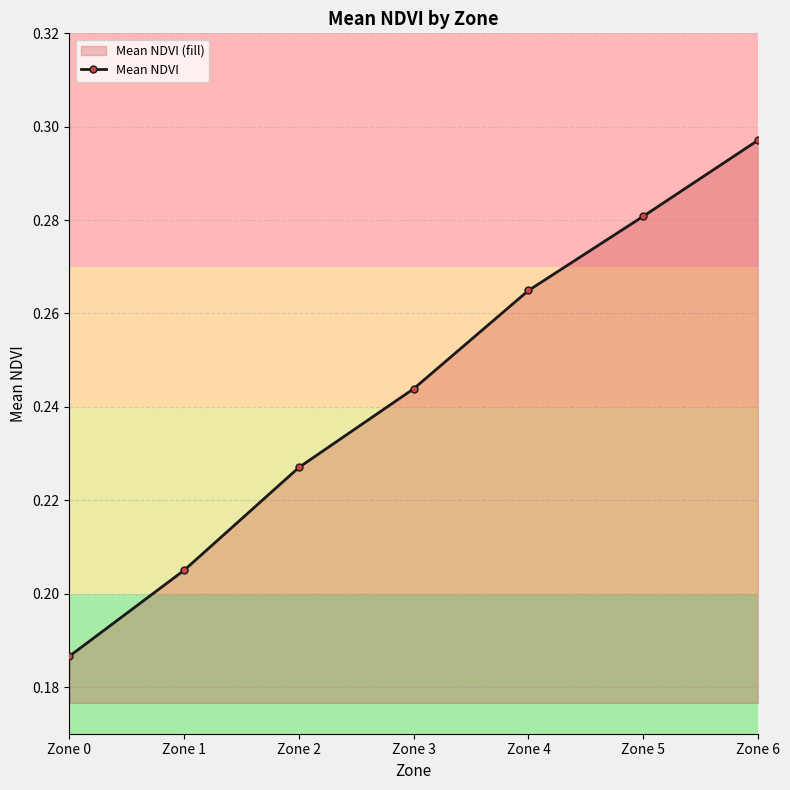

What is the average value?

0.2